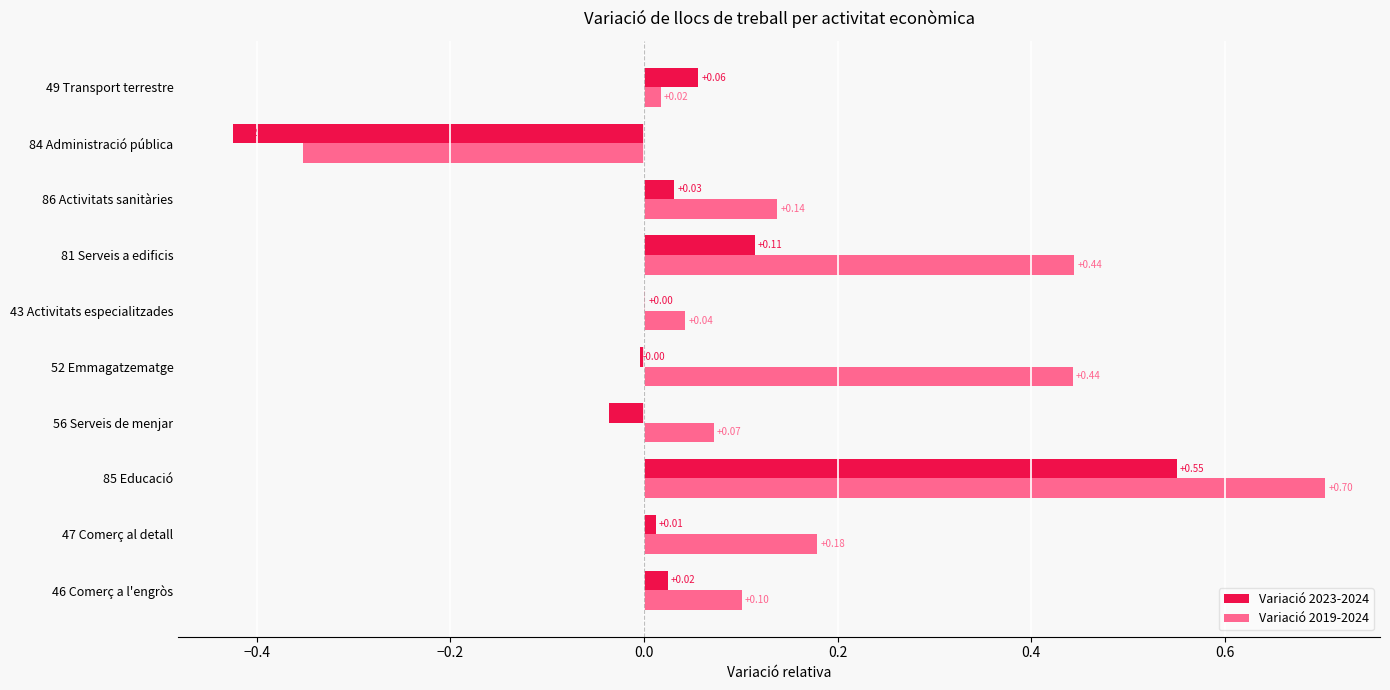

Which series has the largest range (max minus min)?

Variació 2019-2024